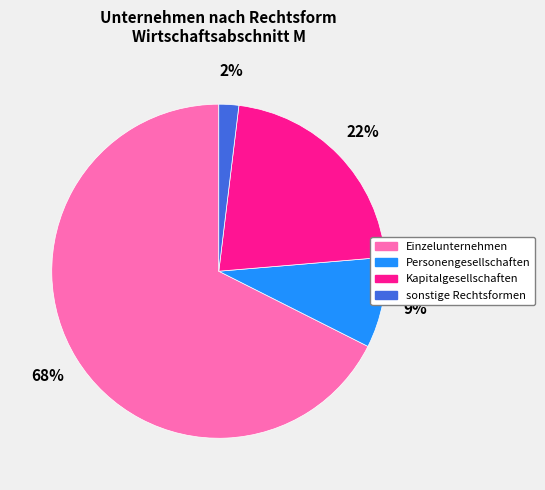

Is it true that sonstige Rechtsformen is 16% of the pie?

False